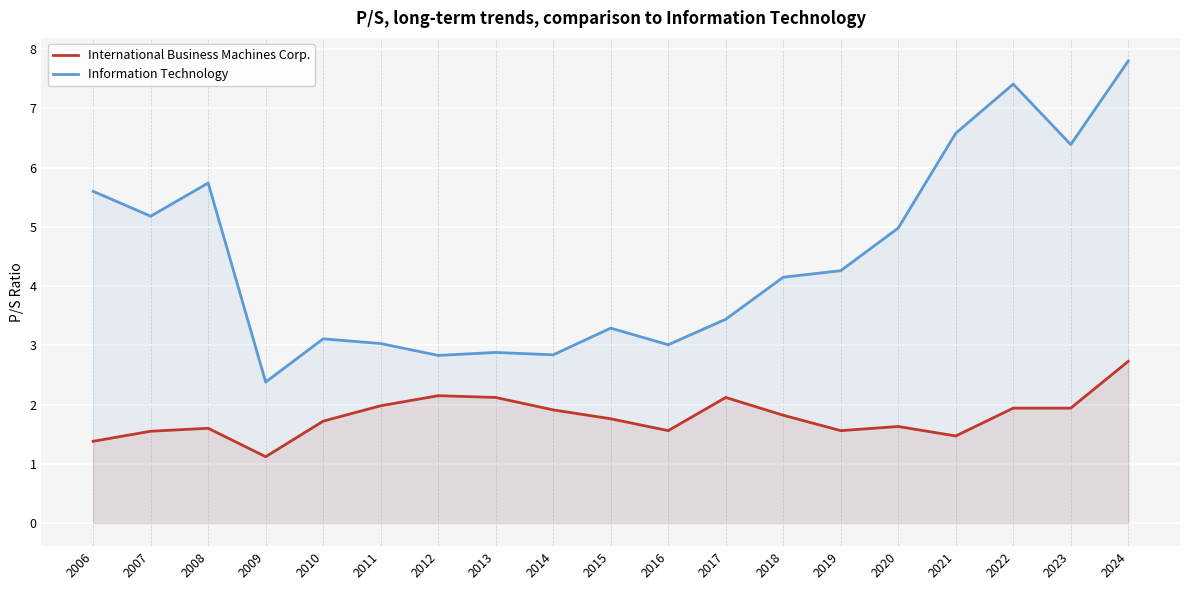

True or false: International Business Machines Corp. has more than 0 points higher than both neighbors.

True